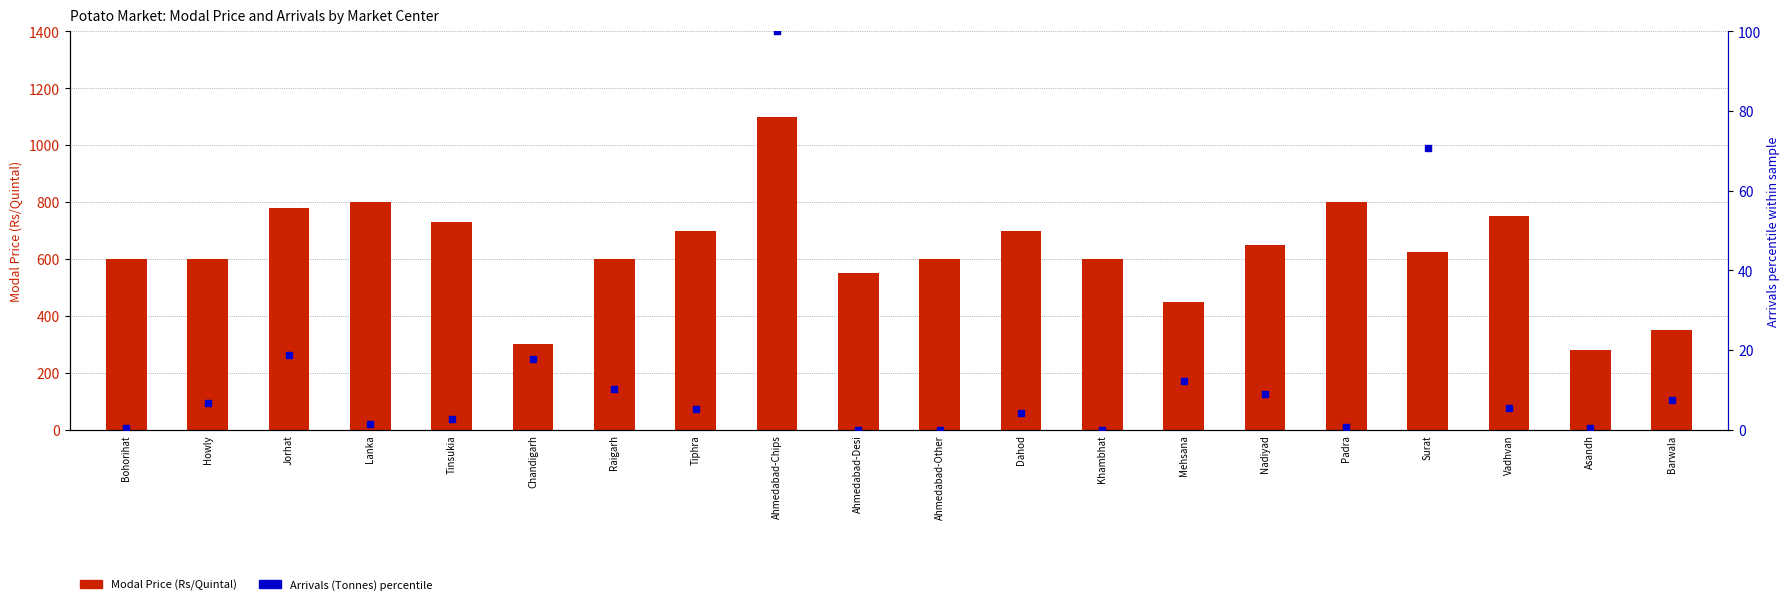

Is the value of Arrivals (Tonnes) percentile at Howly greater than the value of Modal Price (Rs/Quintal) at Tinsukia?

No